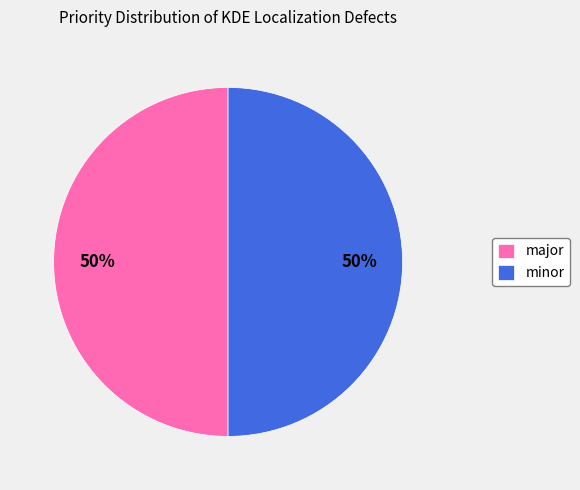

How many segments does this pie chart have?

2